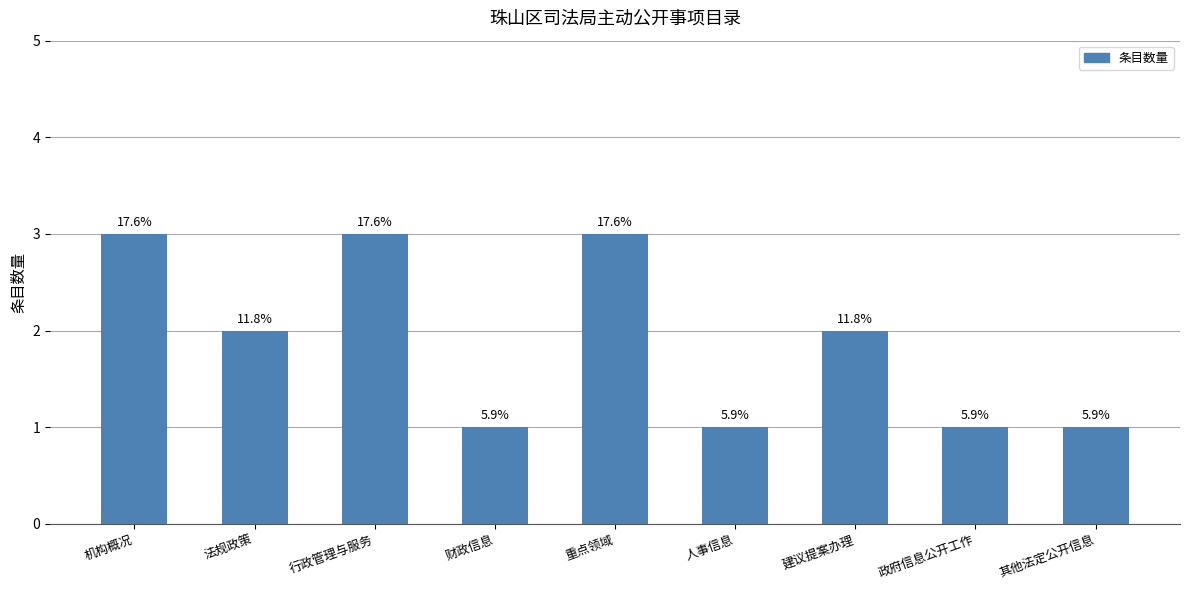

What is the maximum value shown in the chart?

3